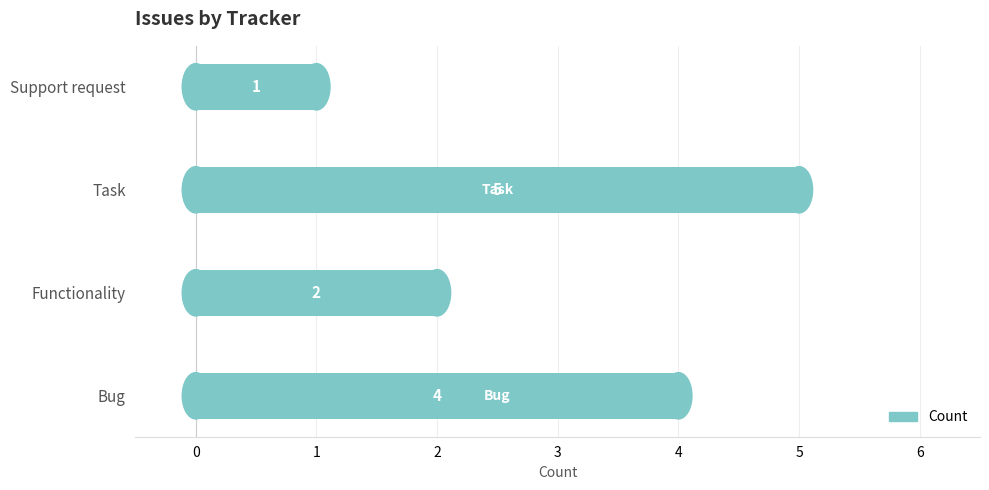

Rank the categories by value from lowest to highest.

Support request, Functionality, Bug, Task